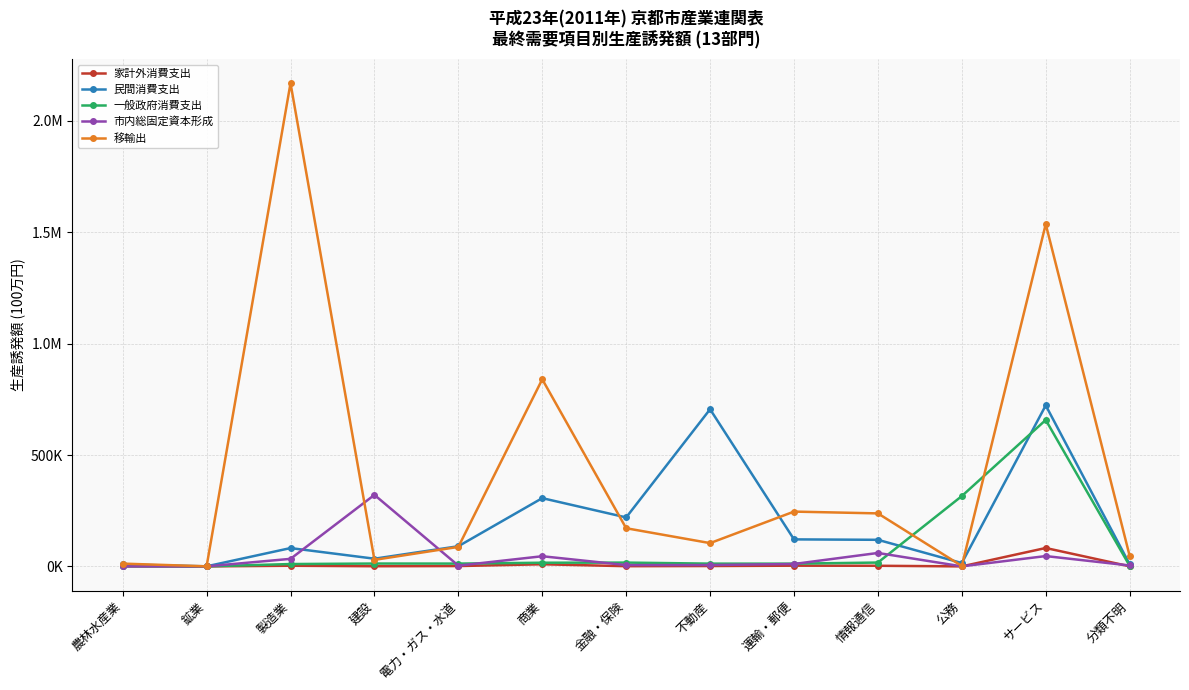

Where is 移輸出 nearest to the value 1084786?

商業